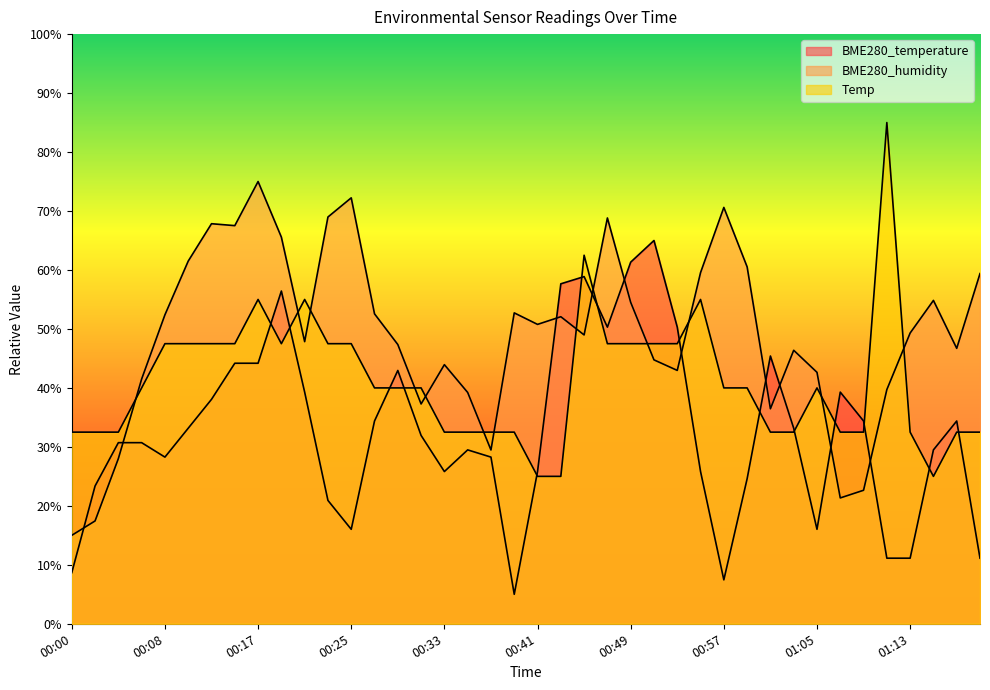

True or false: BME280_humidity has a value of 68.8 at 00:47.

True